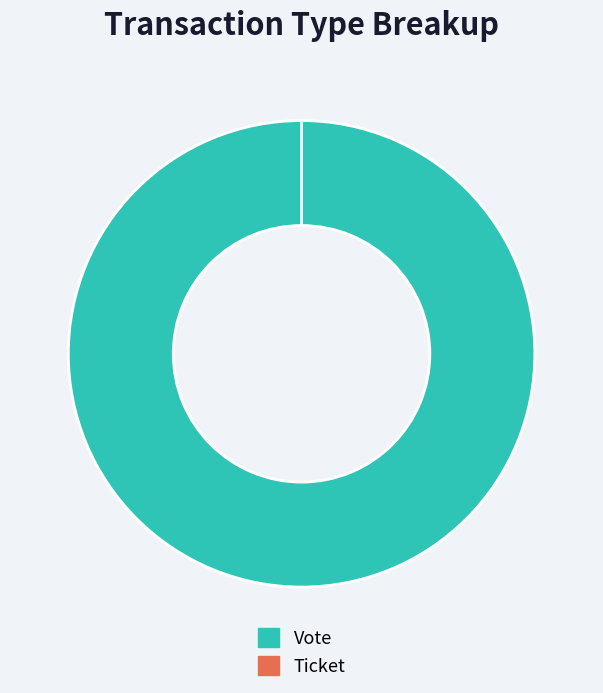

Which slice represents more than half of the pie?

Vote